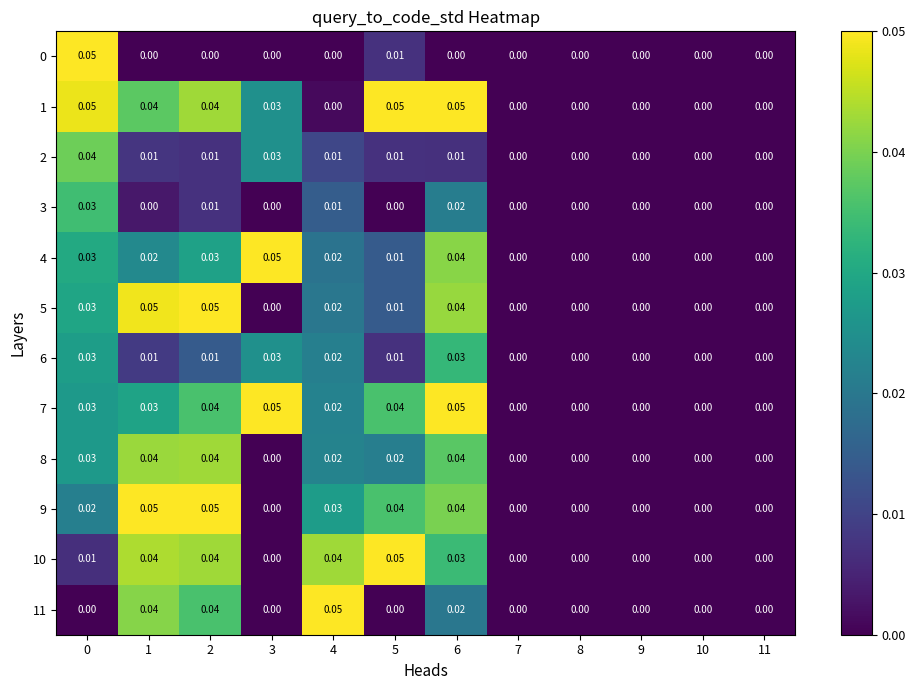

At which category is the sum across all series the highest?

6